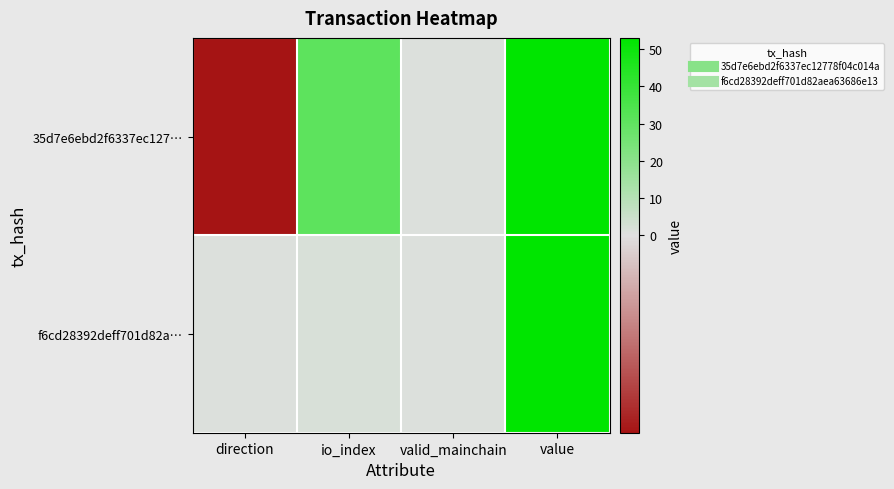

Reading left to right, list all the values displayed in this chart.

35d7e6ebd2f6337ec127…: direction=-1	io_index=31	valid_mainchain=1	value=53
f6cd28392deff701d82a…: direction=1	io_index=2	valid_mainchain=1	value=53